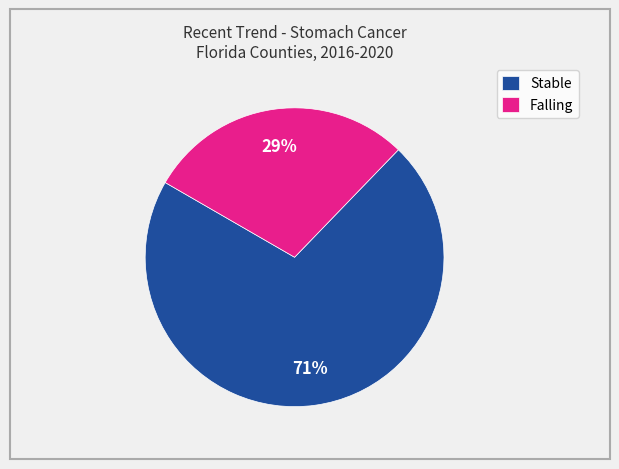

What percentage is the Stable slice, to the nearest percent?

71%